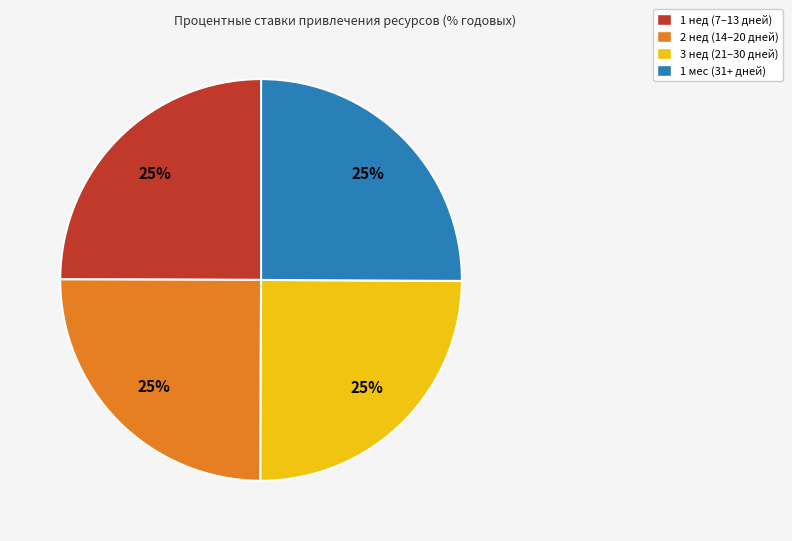

What is the ratio of the value at 2 нед to the value at 1 нед?

1.0